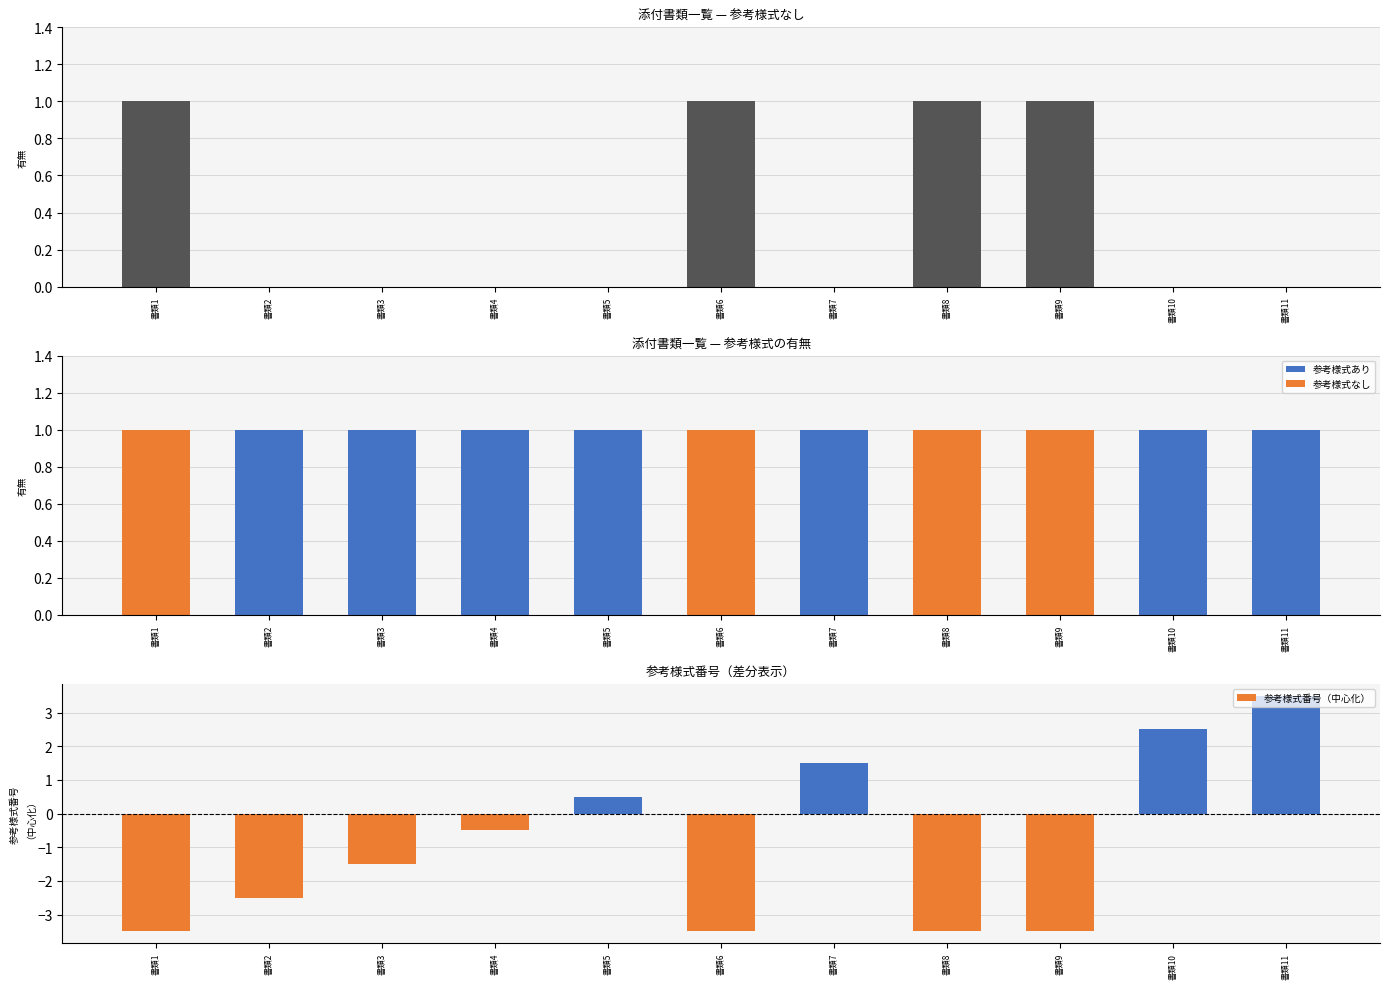

At which category is the sum across all series the highest?

書類11